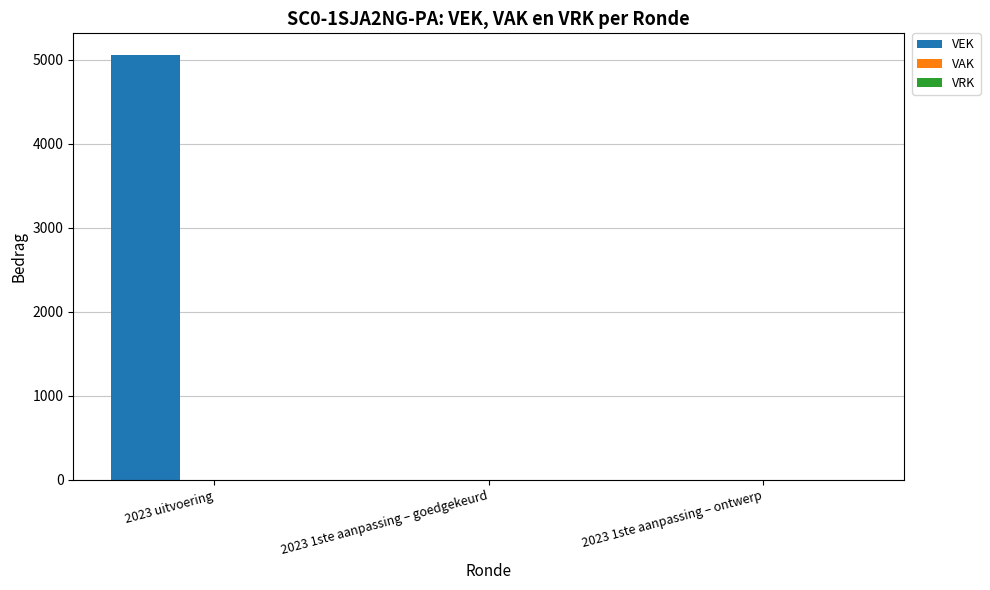

The value at 2023 uitvoering is 1621. True or false?

False